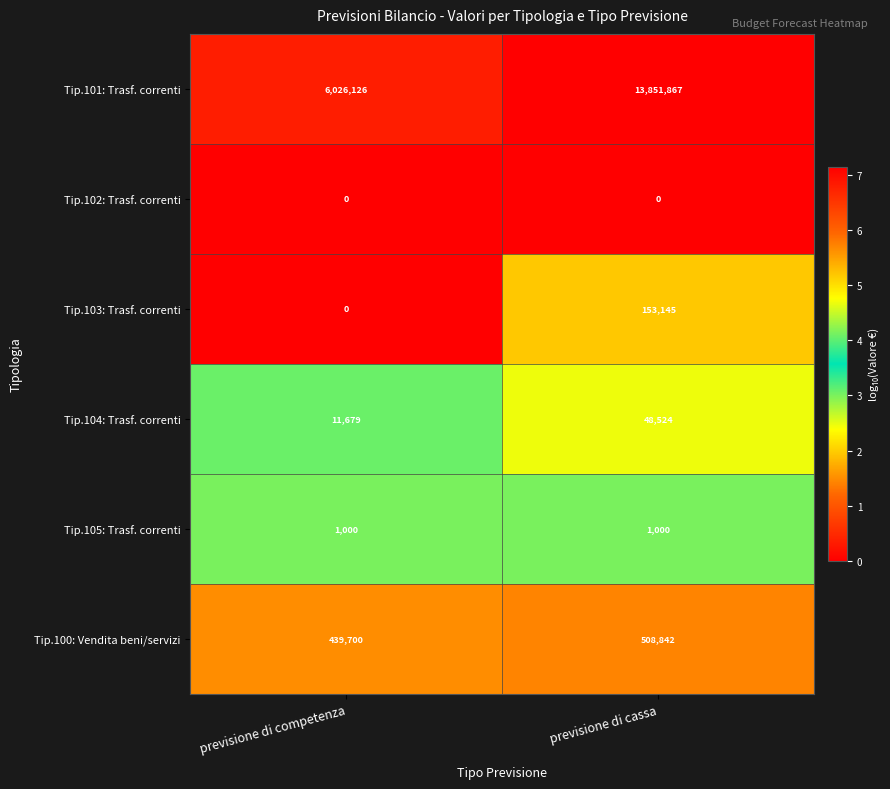

At which category is the sum across all series the highest?

previsione di cassa